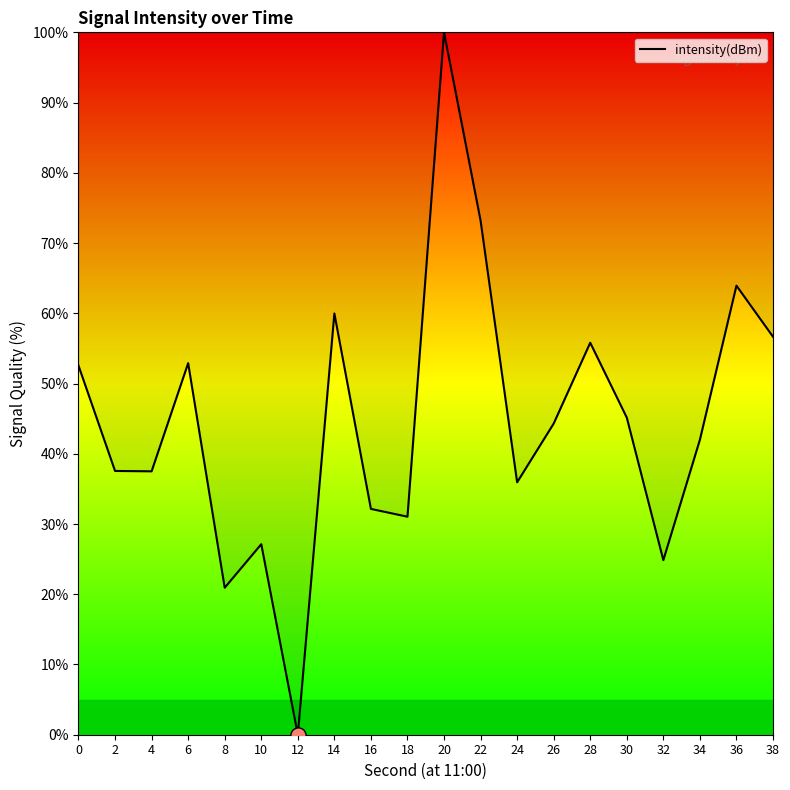

What is the change in value from 2 to 22?

+35.6